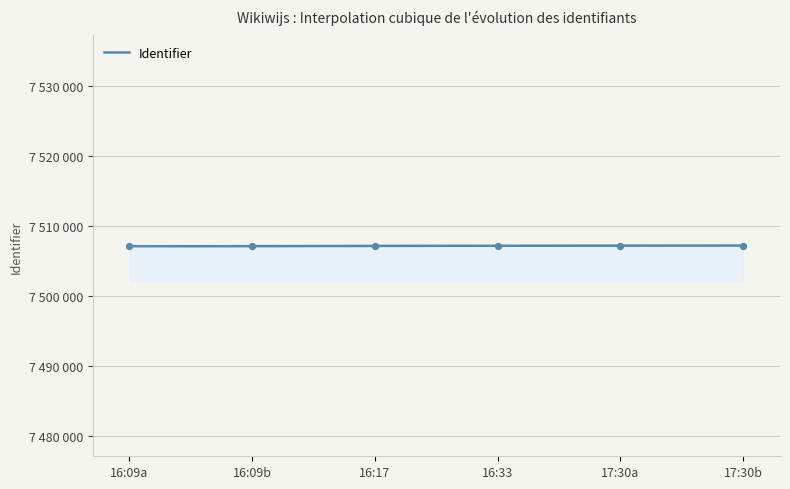

Between 16:17 and 16:33, which is larger?

16:33